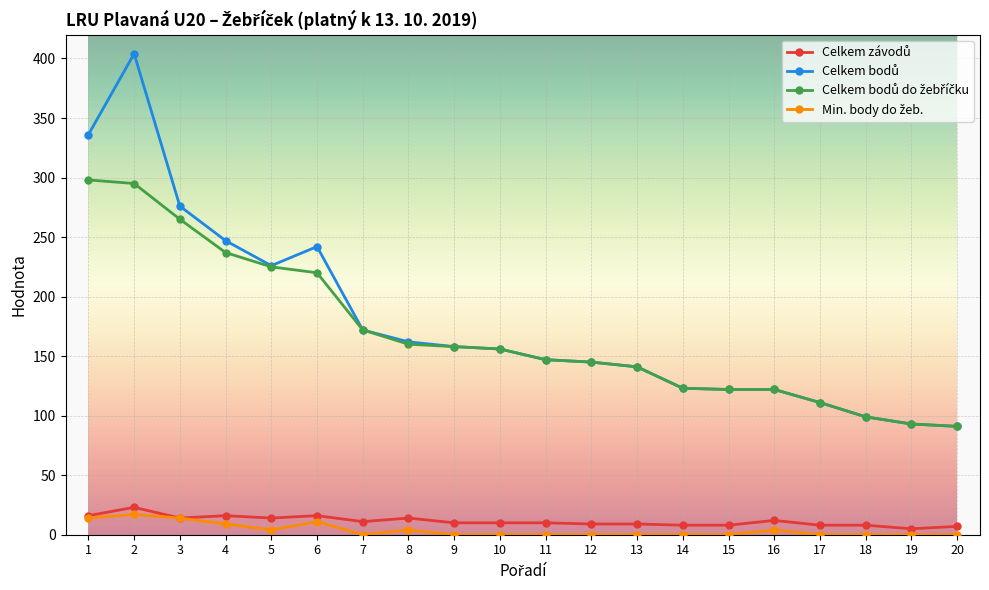

What value does the Celkem závodů series have at 9, to the nearest 10?

10